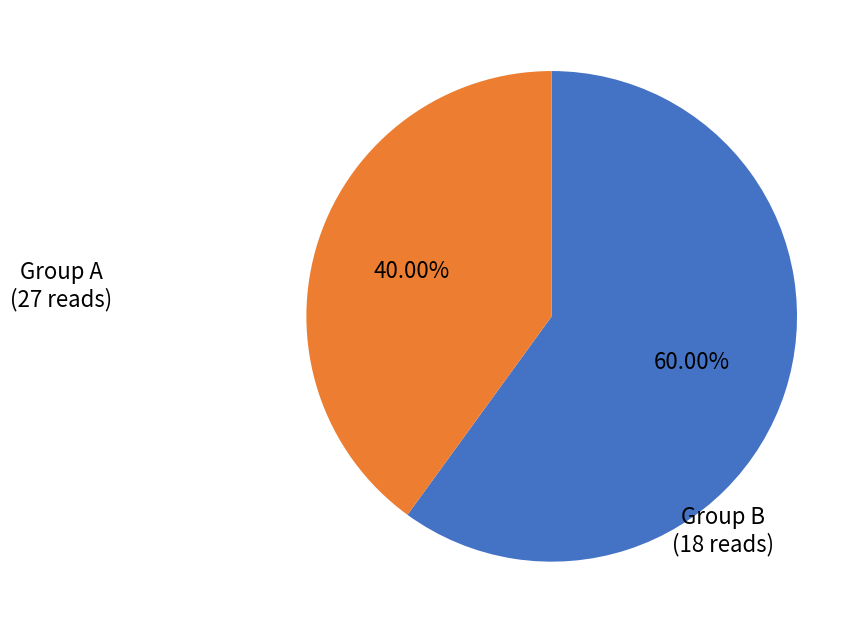

Is there any slice that represents more than half of the pie?

Yes